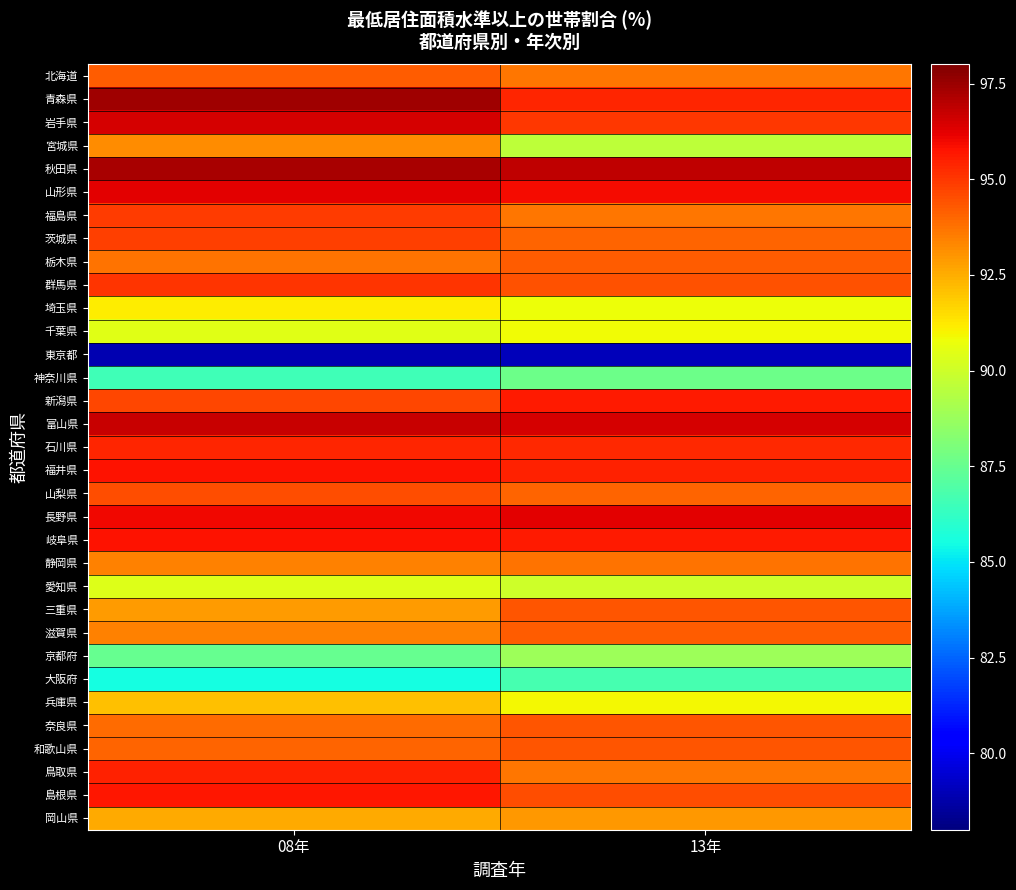

At 08年, list the series in order from smallest to largest.

東京都, 大阪府, 神奈川県, 京都府, 愛知県, 千葉県, 埼玉県, 兵庫県, 岡山県, 三重県, 宮城県, 静岡県, 滋賀県, 栃木県, 奈良県, 和歌山県, 北海道, 山梨県, 新潟県, 茨城県, 福島県, 群馬県, 石川県, 鳥取県, 島根県, 岐阜県, 福井県, 長野県, 山形県, 岩手県, 富山県, 秋田県, 青森県